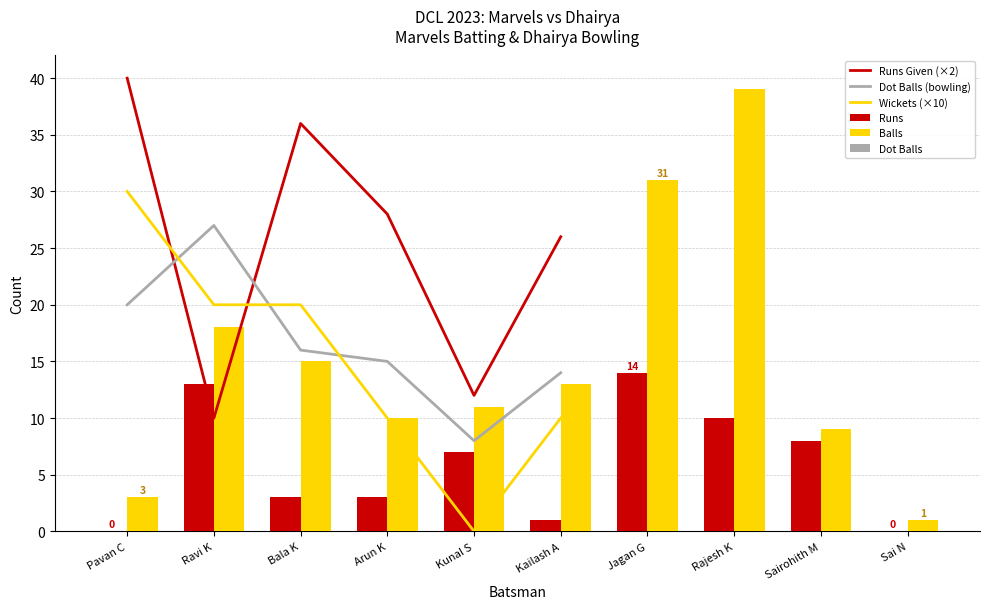

The Balls series shows 15 at Bala K. True or false?

True